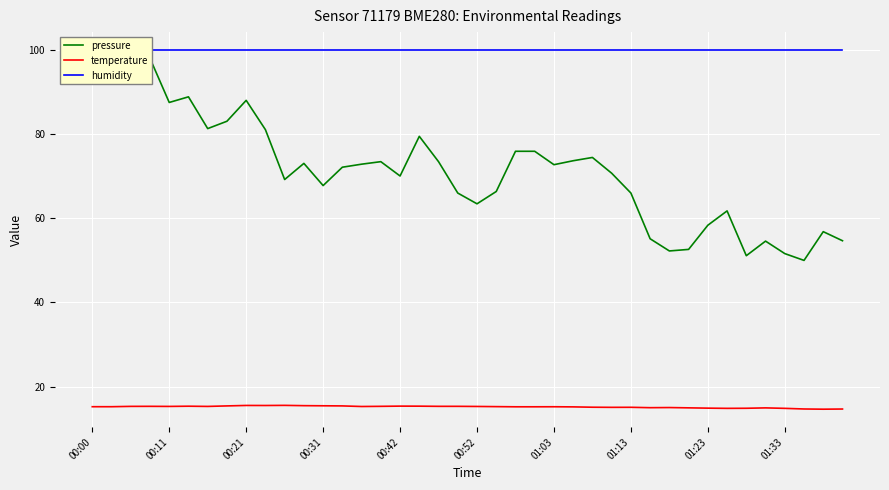

Reading right to left, extract all data points from this chart.

pressure: 54.7	56.8	50.0	51.6	54.6	51.1	61.8	58.4	52.6	52.2	55.1	66.0	70.7	74.5	73.7	72.8	75.9	75.9	66.4	63.5	66.0	73.5	79.5	70.1	73.5	72.9	72.2	67.8	73.1	69.2	81.1	88.0	83.1	81.3	88.9	87.5	98.0	100.0	98.8	98.1
temperature: 14.7	14.6	14.7	14.8	14.9	14.8	14.8	14.9	14.9	15.0	15.0	15.1	15.1	15.1	15.2	15.2	15.2	15.2	15.2	15.3	15.3	15.3	15.3	15.4	15.3	15.3	15.4	15.4	15.5	15.5	15.5	15.5	15.4	15.3	15.3	15.3	15.3	15.3	15.2	15.2
humidity: 100.0	100.0	100.0	100.0	100.0	100.0	100.0	100.0	100.0	100.0	100.0	100.0	100.0	100.0	100.0	100.0	100.0	100.0	100.0	100.0	100.0	100.0	100.0	100.0	100.0	100.0	100.0	100.0	100.0	100.0	100.0	100.0	100.0	100.0	100.0	100.0	100.0	100.0	100.0	100.0